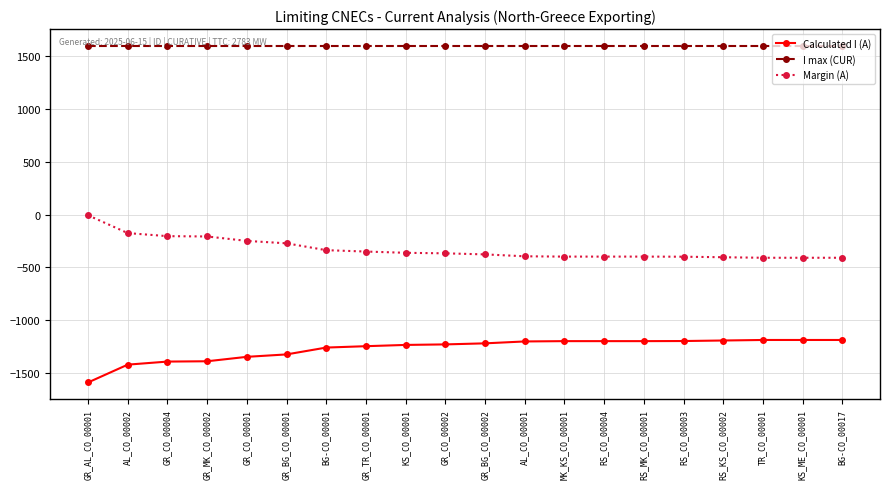

The value of Margin (A) at BG-CO_00001 is -460. True or false?

False